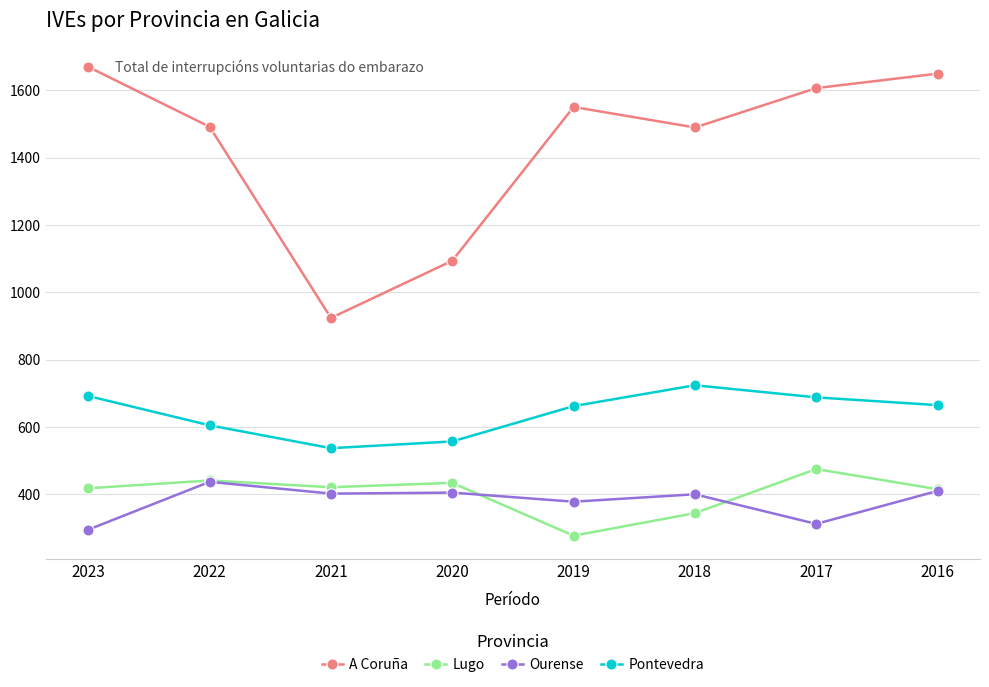

Which series has the widest spread of values?

A Coruña